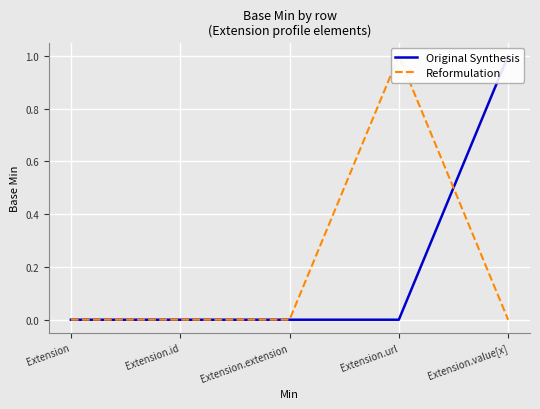

Reading left to right, extract all data points from this chart.

Original Synthesis: 0	0	0	0	1
Reformulation: 0	0	0	1	0